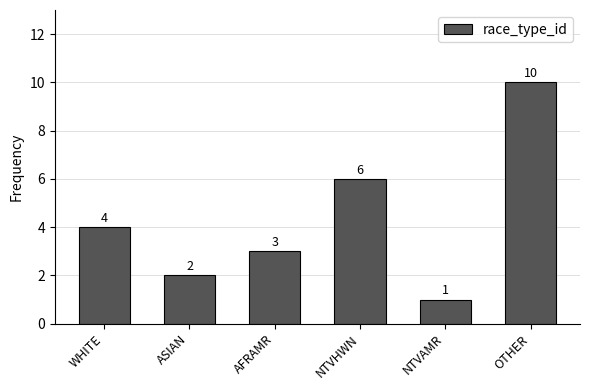

Reading right to left, list all the values displayed in this chart.

10	1	6	3	2	4